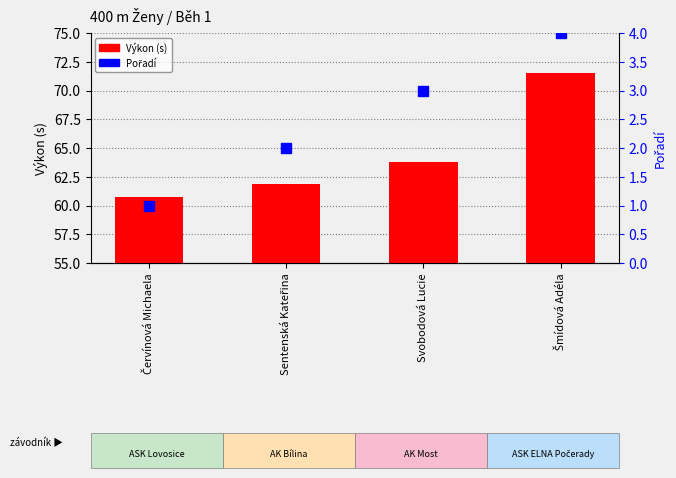

Reading left to right, list all the values displayed in this chart.

Výkon (s): 60.7	61.9	63.8	71.5
Pořadí: 1.0	2.0	3.0	4.0